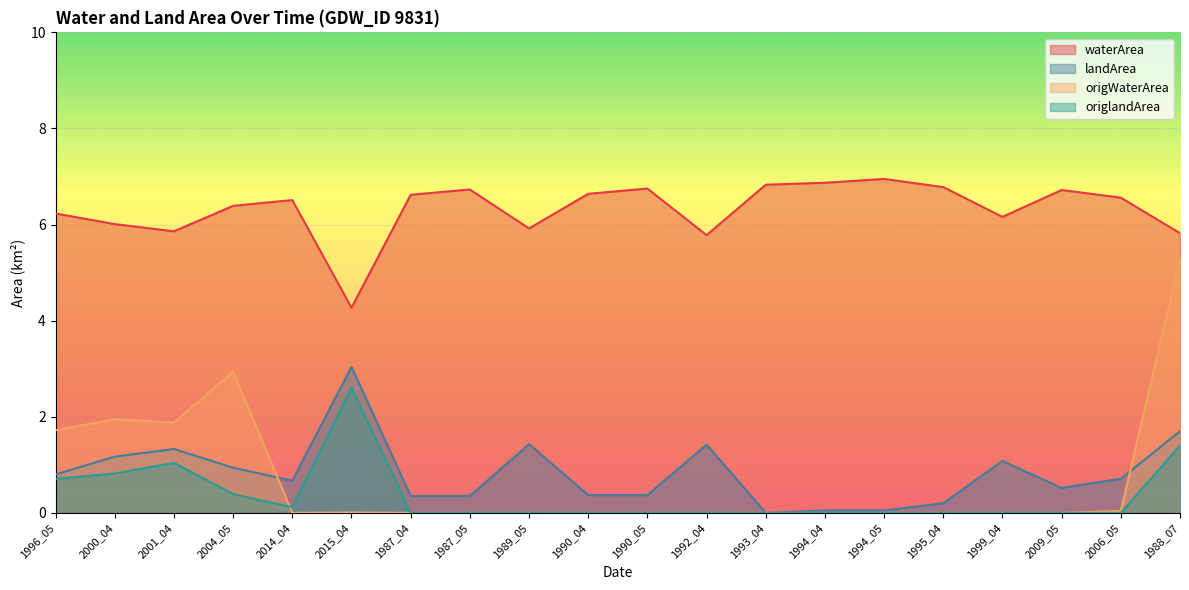

What is the sum of all origlandArea values?

7.1